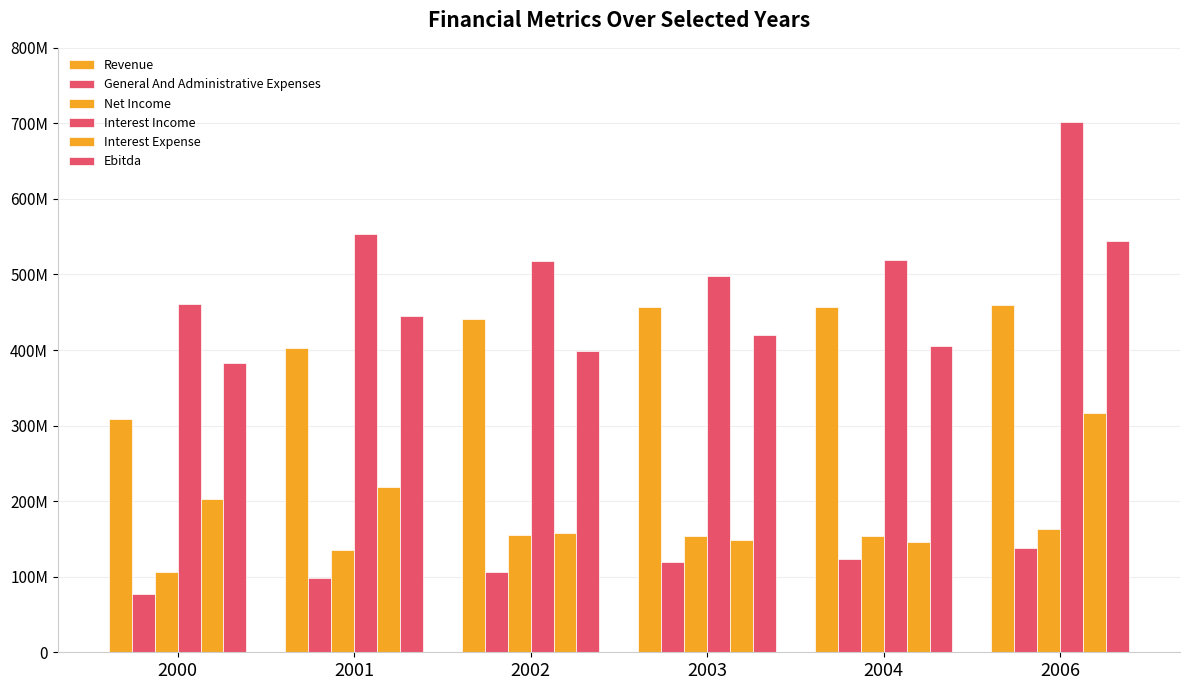

List the series in order of their peak value, highest first.

Interest Income, Ebitda, Revenue, Interest Expense, Net Income, General And Administrative Expenses